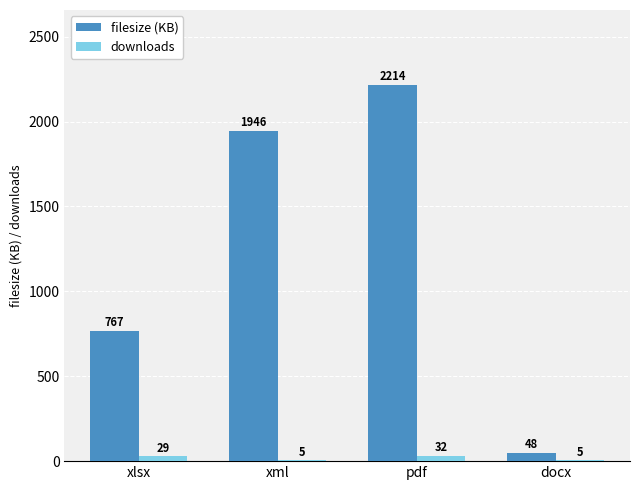

Are the bars grouped side by side (vs. stacked)?

Yes